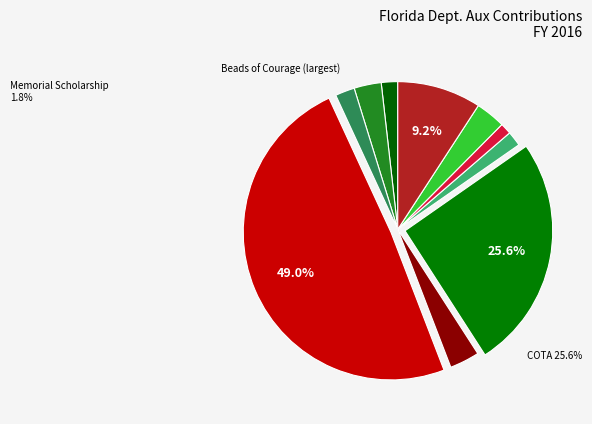

What is the largest slice in the pie chart?

Beads of Courage